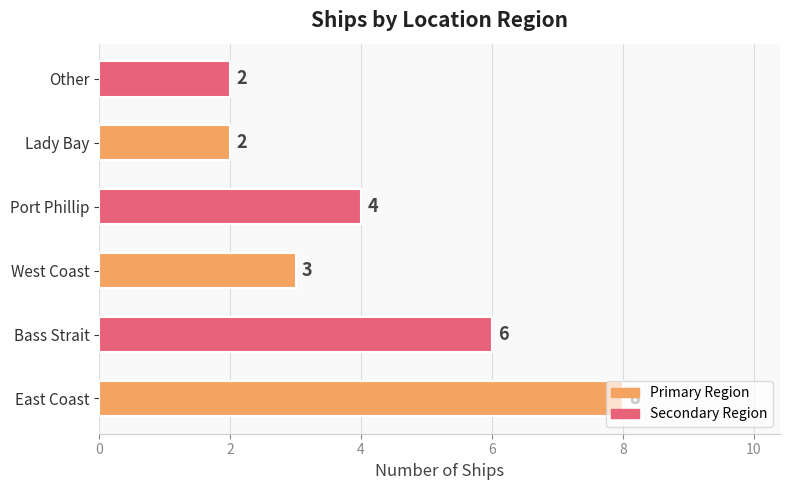

The chart shows a value of 2 at Lady Bay. True or false?

True